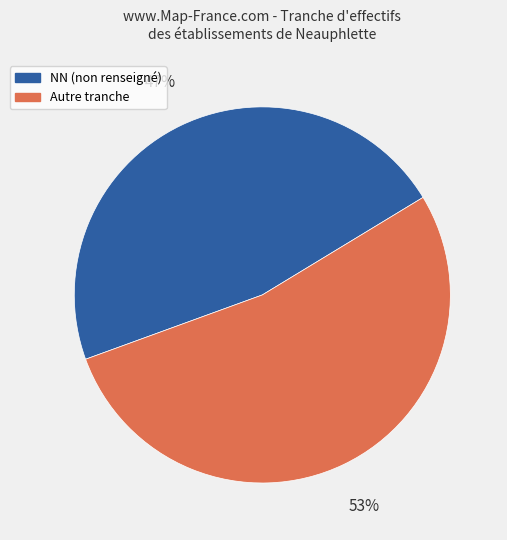

How many slices are in this pie chart?

2